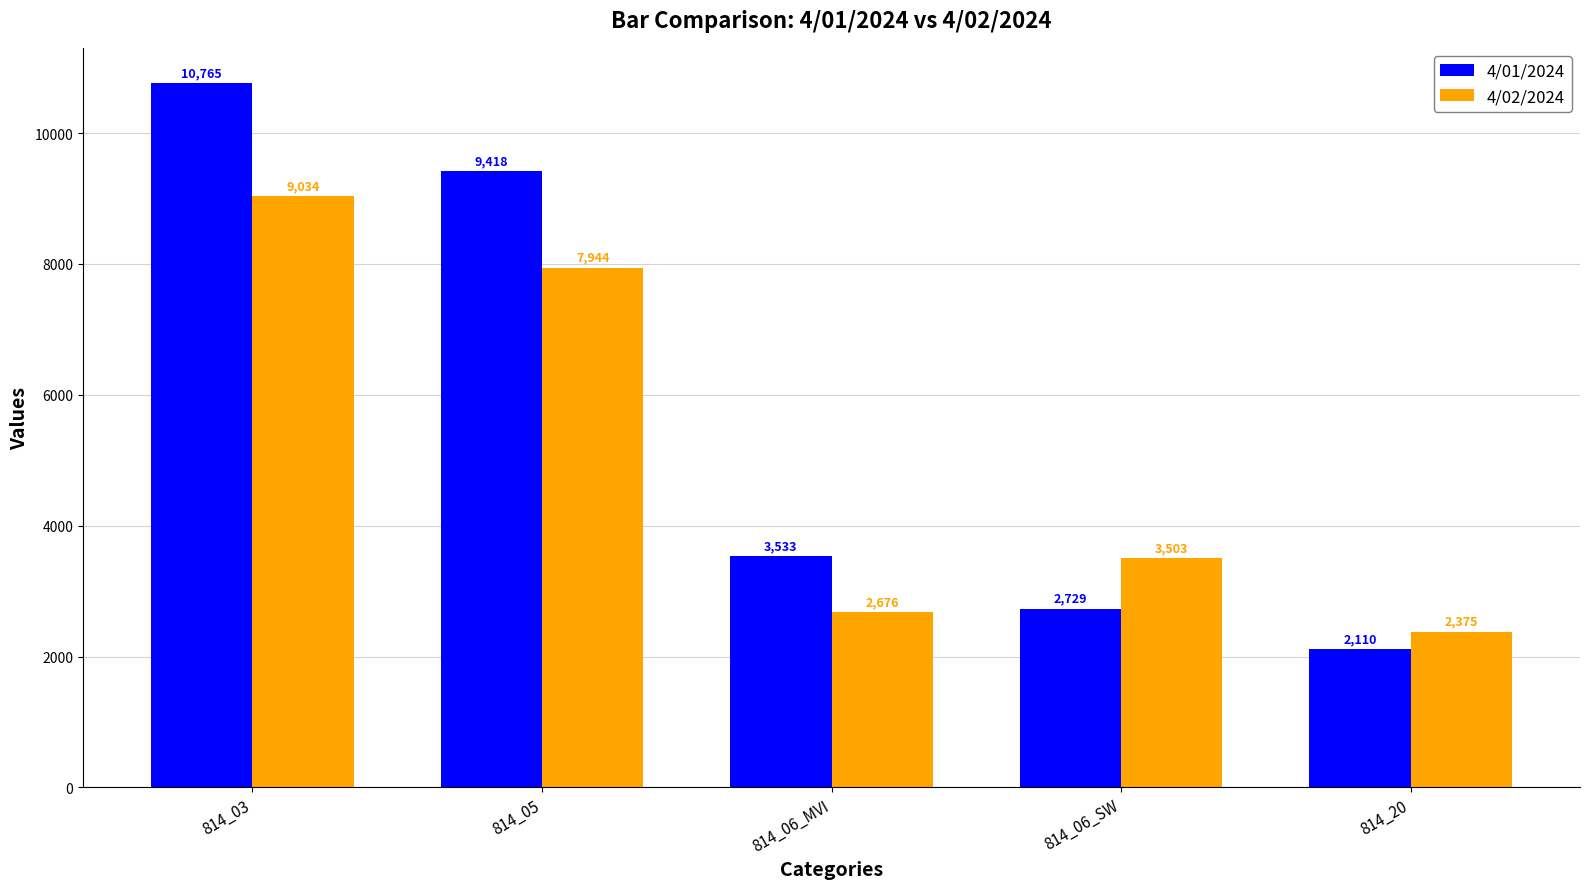

At which label does 4/02/2024 first exceed 3503?

814_03